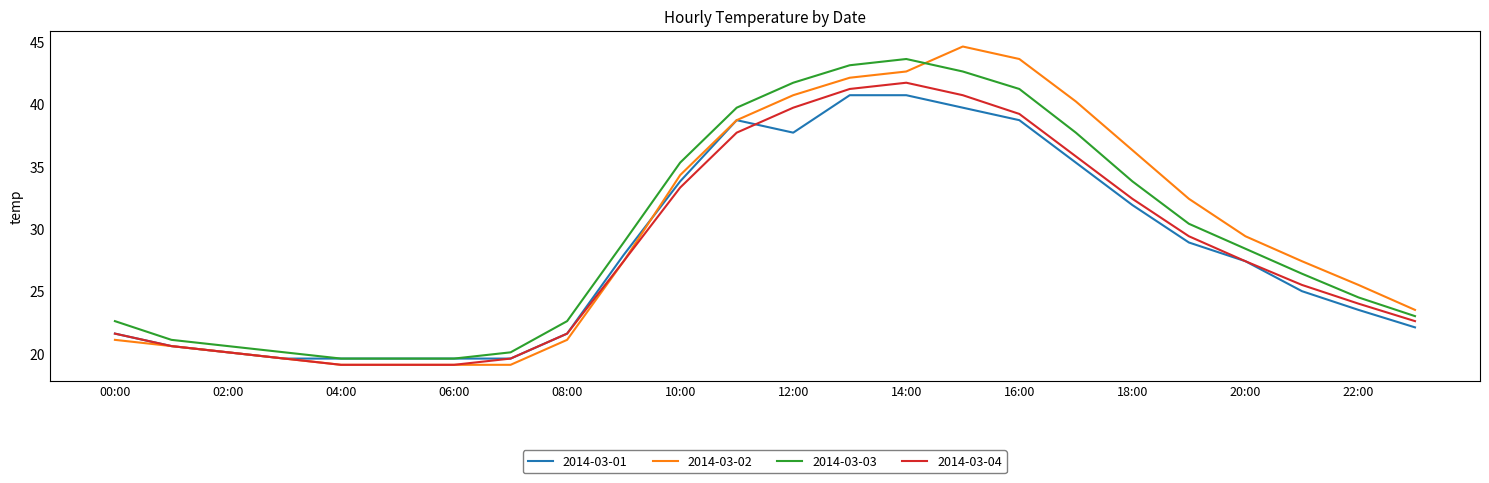

What is the maximum value for 2014-03-02?

44.6